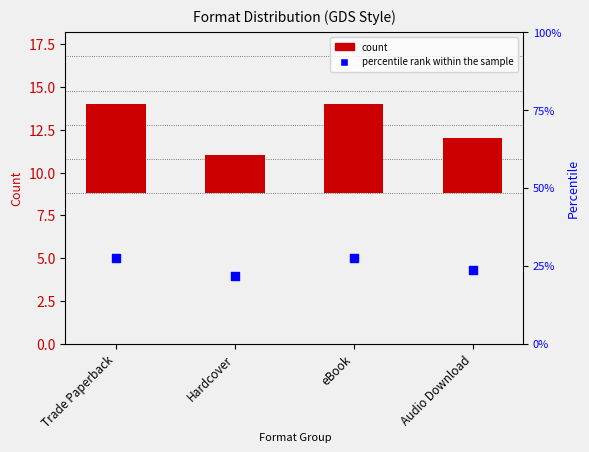

What are all the series names shown in the legend?

count, percentile rank within the sample